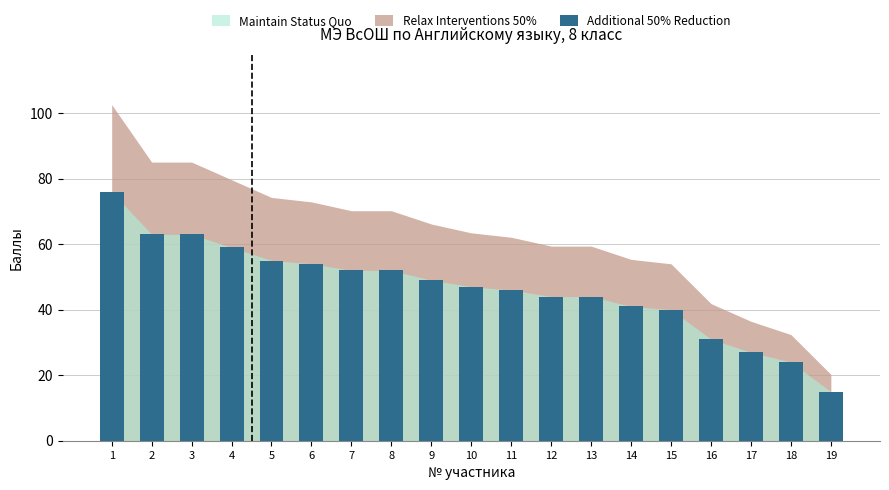

What is the ratio of the value at 15 to the value at 8?

0.8